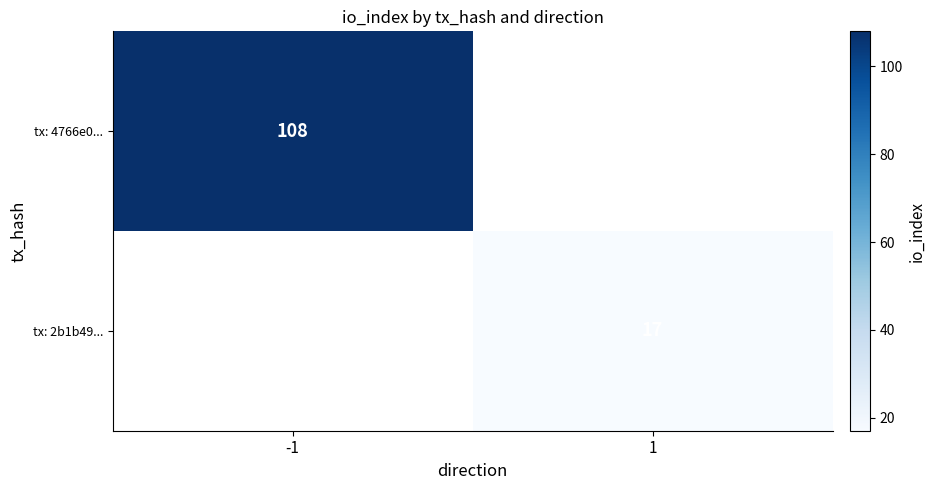

True or false: tx: 2b1b49... has a value of 9 at 1.

False